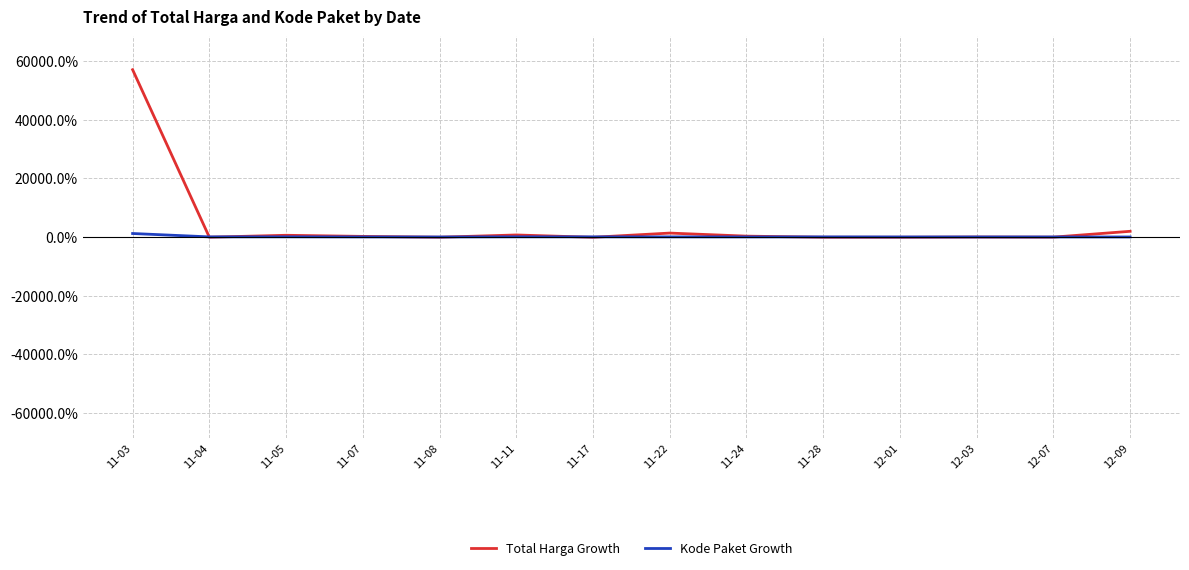

Which category has the highest value in the Kode Paket Growth series?

11-03